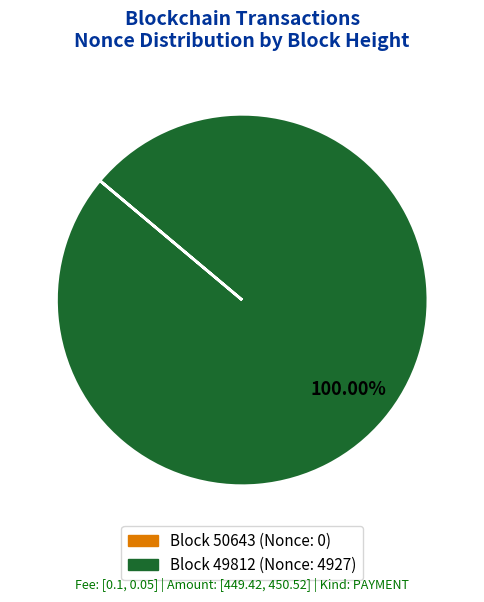

Does any single category account for the majority?

Yes